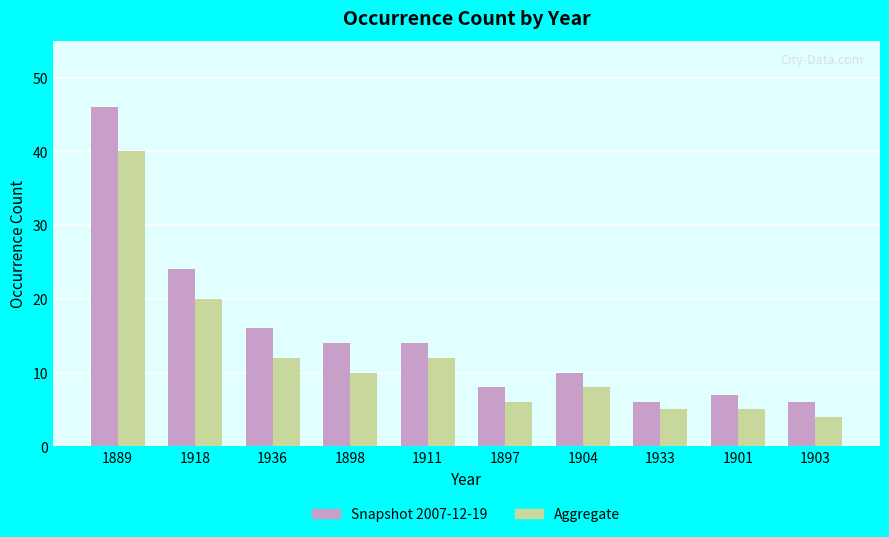

What is the total value across all series at 1911?

26